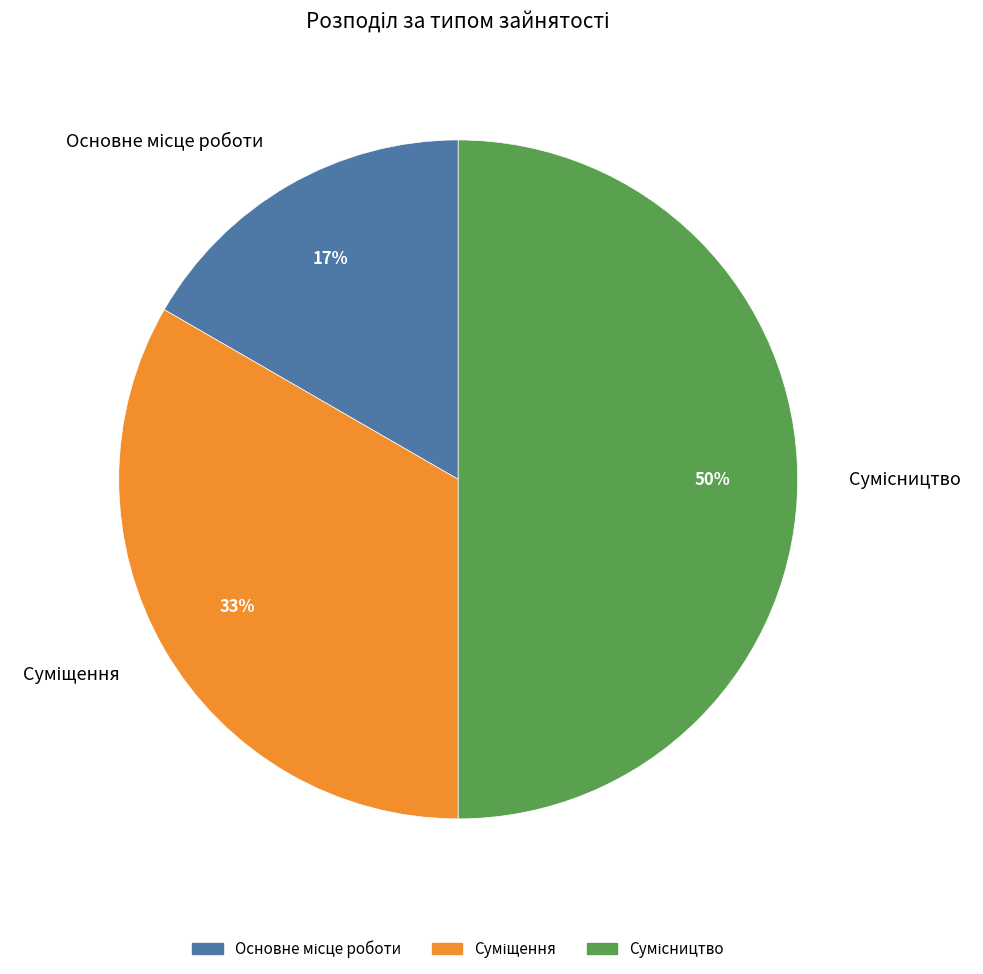

To the nearest percent, what is the average slice percentage?

33%